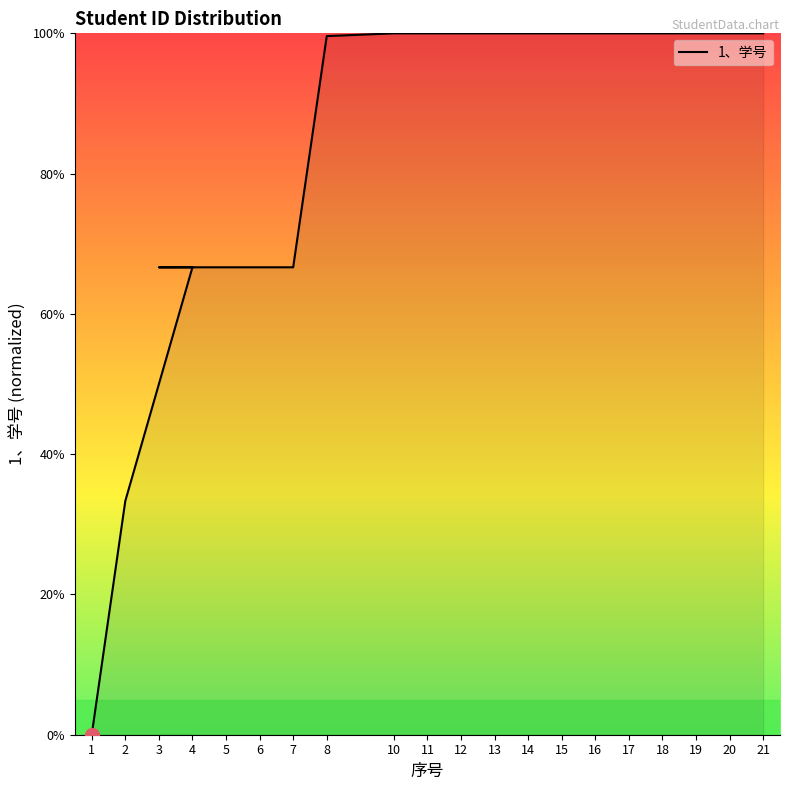

How many data points are less than 99?

7